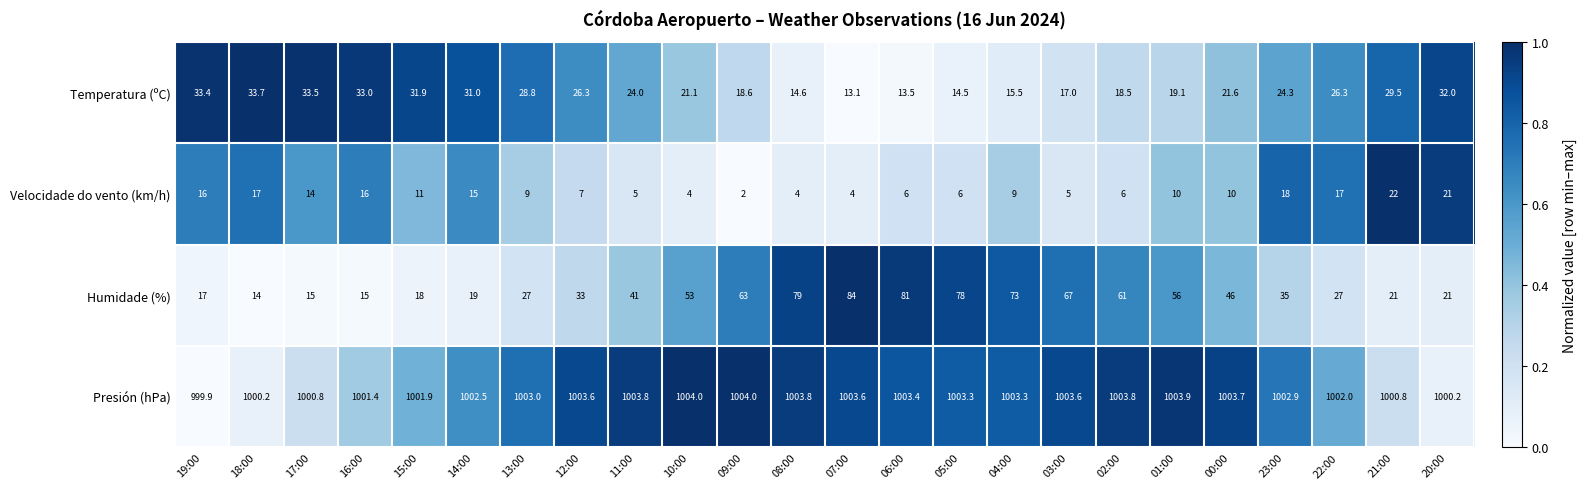

What is the total value across all series at 01:00?

1089.0